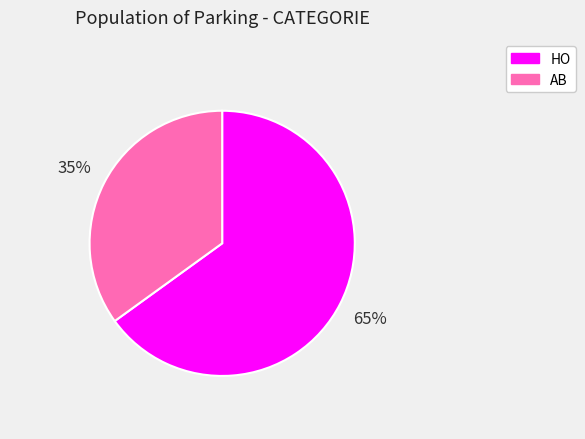

To the nearest percent, what portion does HO represent?

65%